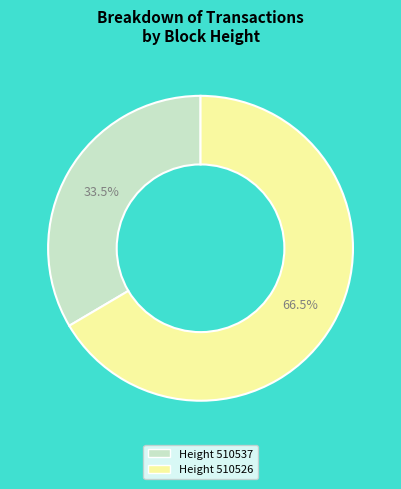

Does any single category account for the majority?

Yes